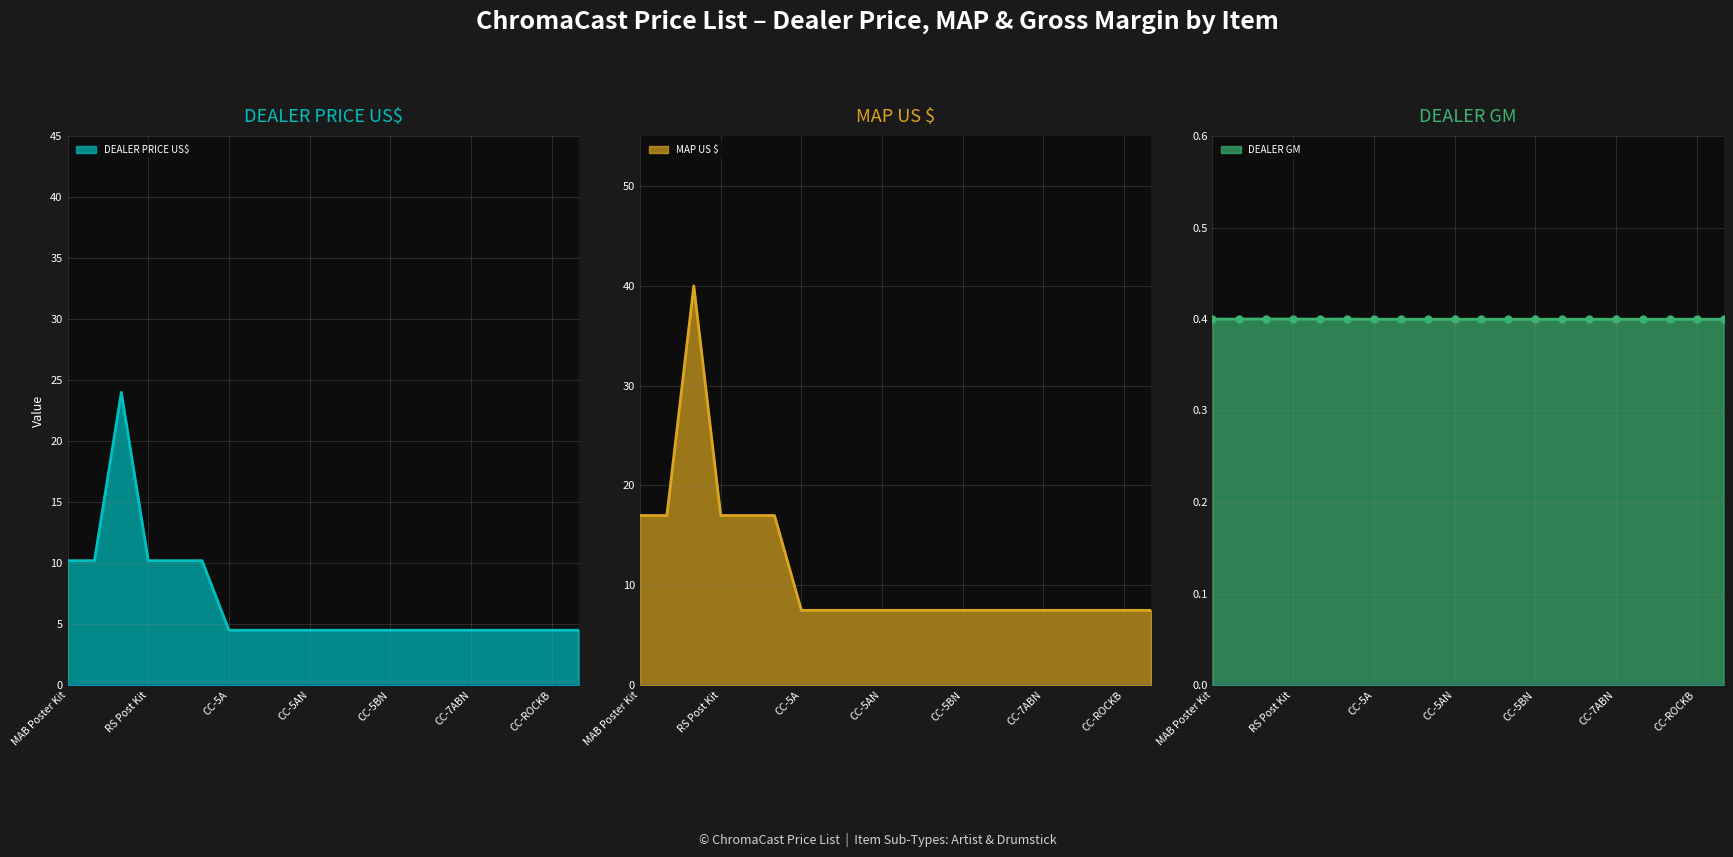

Which series has the largest total across all categories?

MAP US $